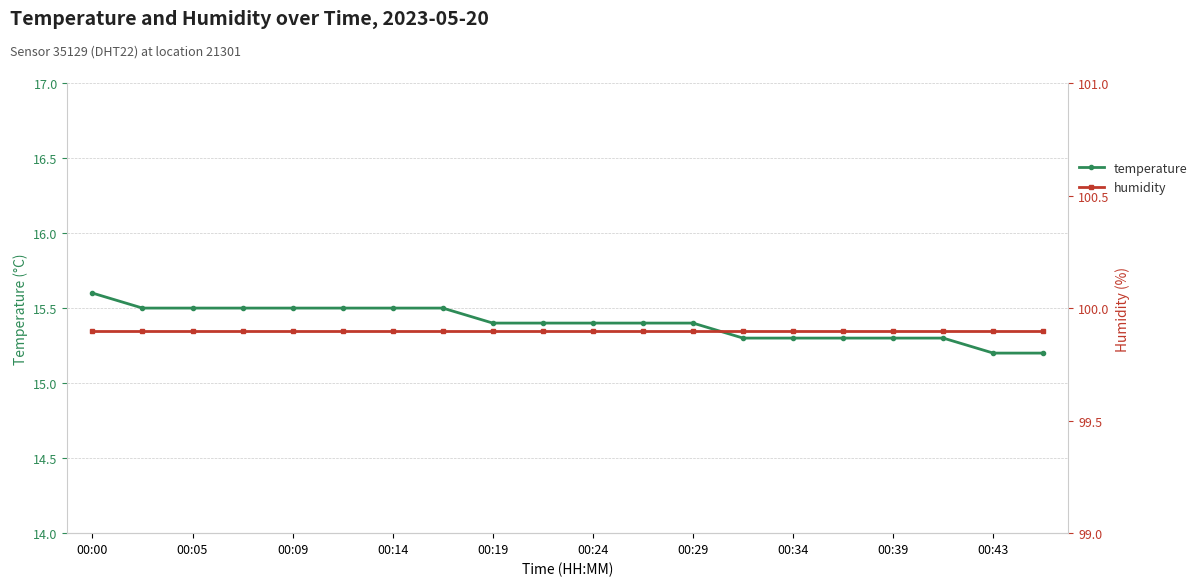

The value of temperature at 00:05 is 15.5. True or false?

True